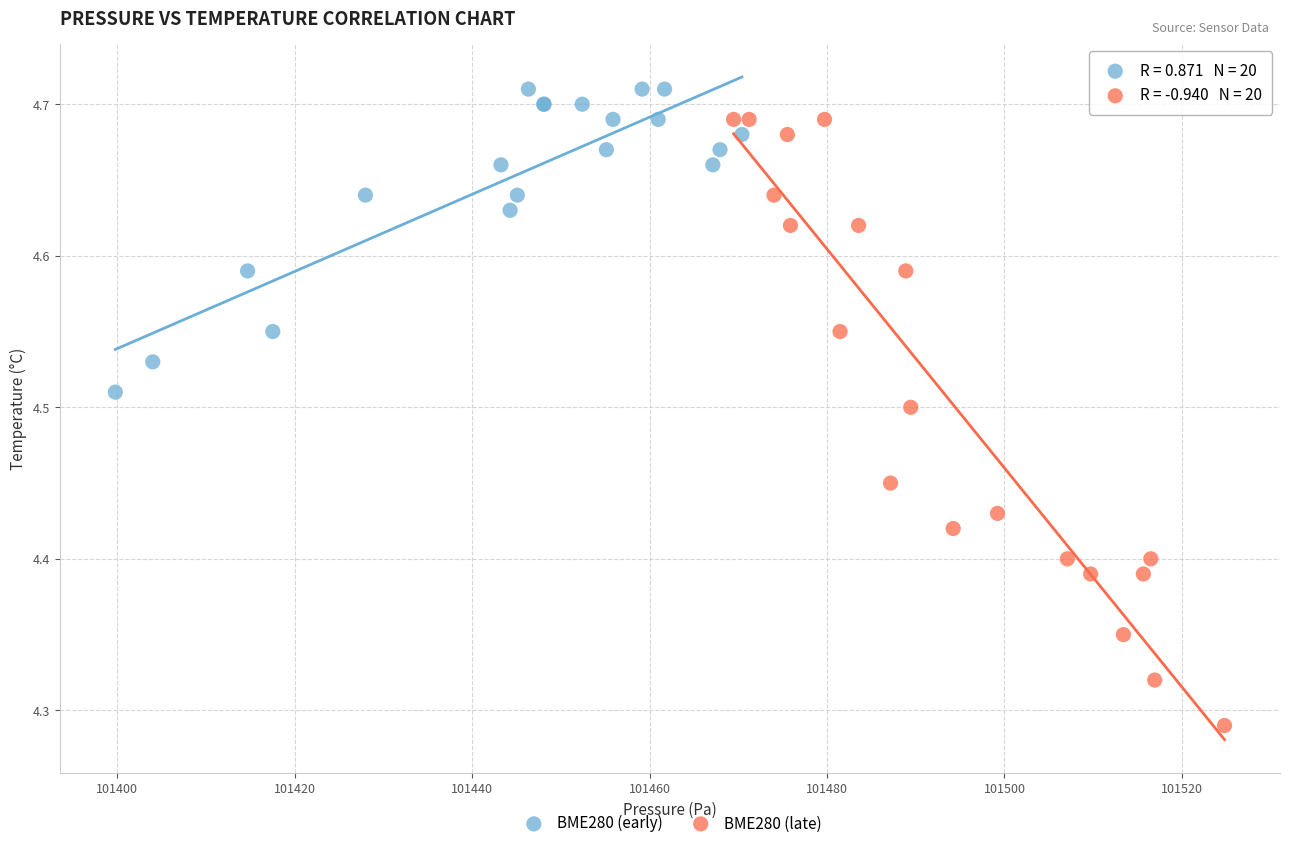

Which series contains the lowest Y value?

BME280 (late)